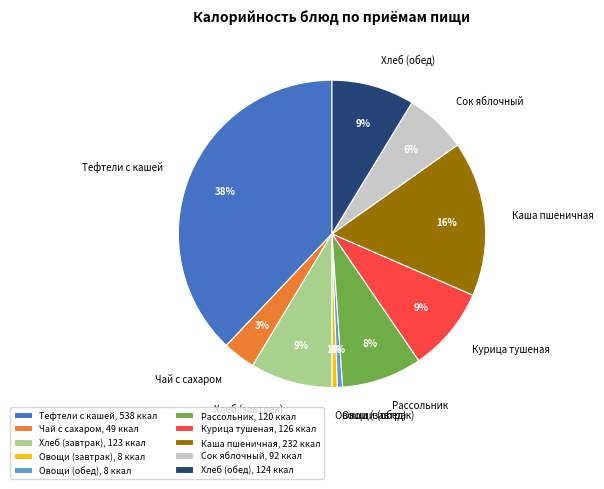

To the nearest percent, what percentage of the pie is Хлеб (завтрак)?

9%